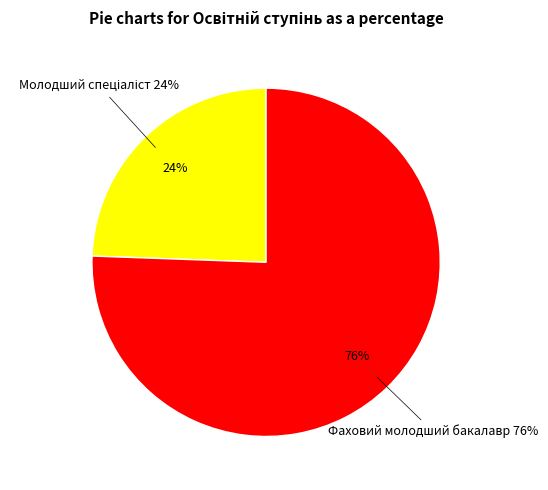

What percentage is the Фаховий молодший бакалавр slice, to the nearest percent?

76%